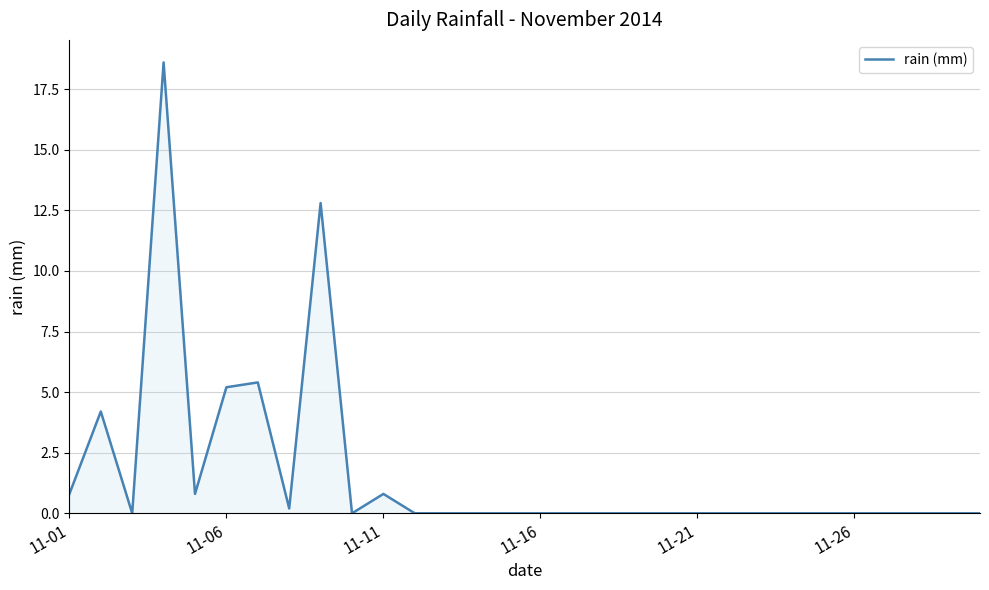

What is the difference between the maximum and minimum values?

18.6